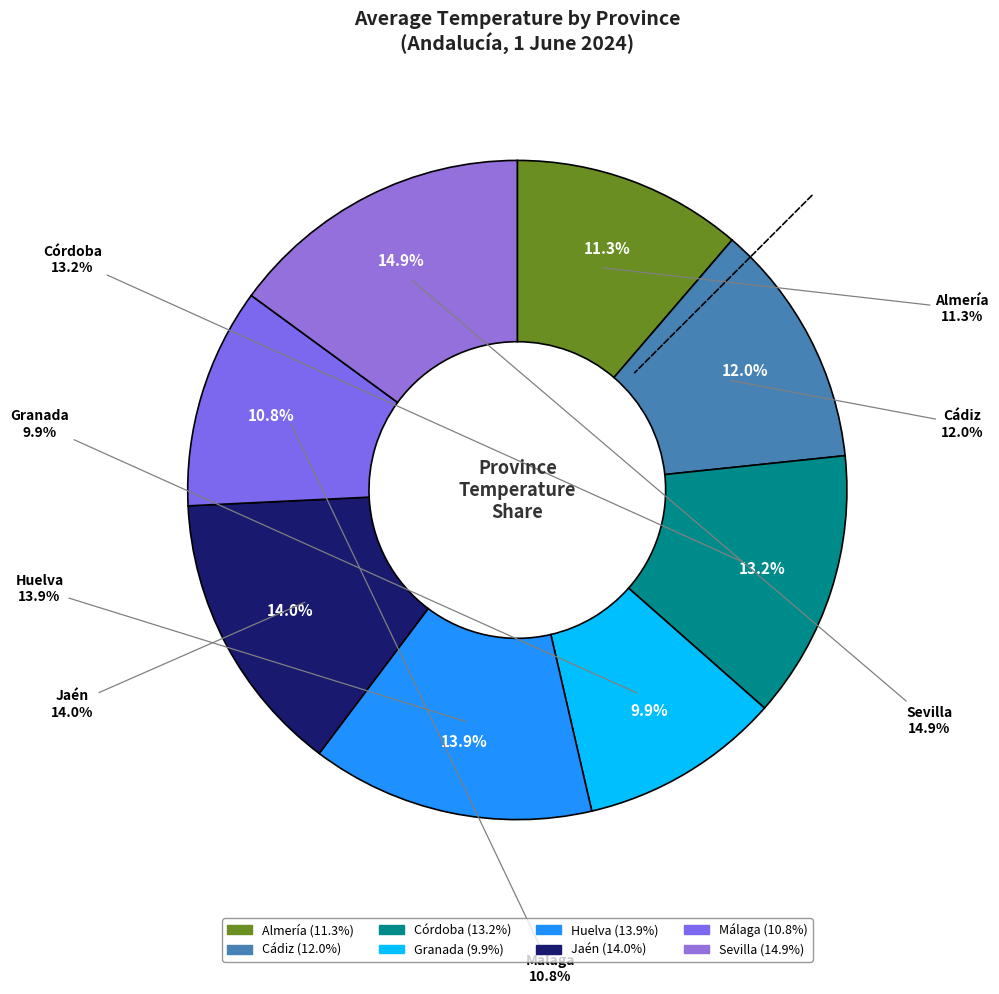

Combined, what portion of the pie is Córdoba and Almería?

24.5%